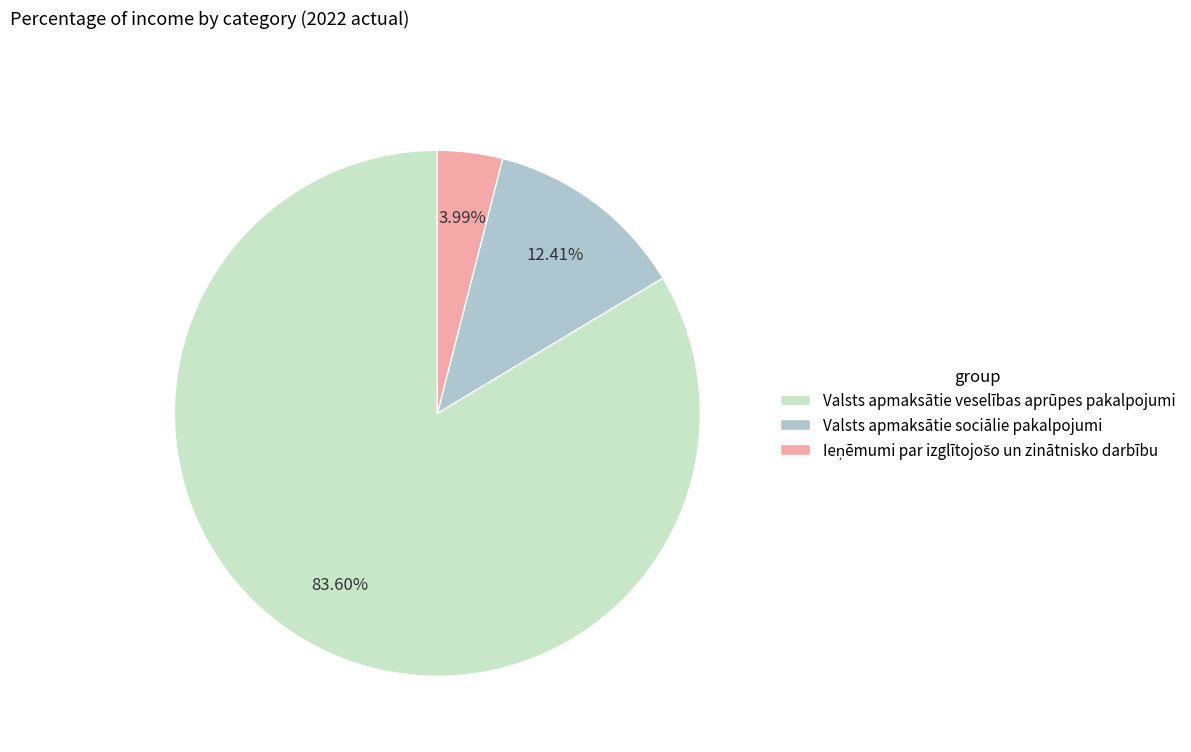

True or false: Valsts apmaksātie sociālie pakalpojumi accounts for 21% of the total.

False